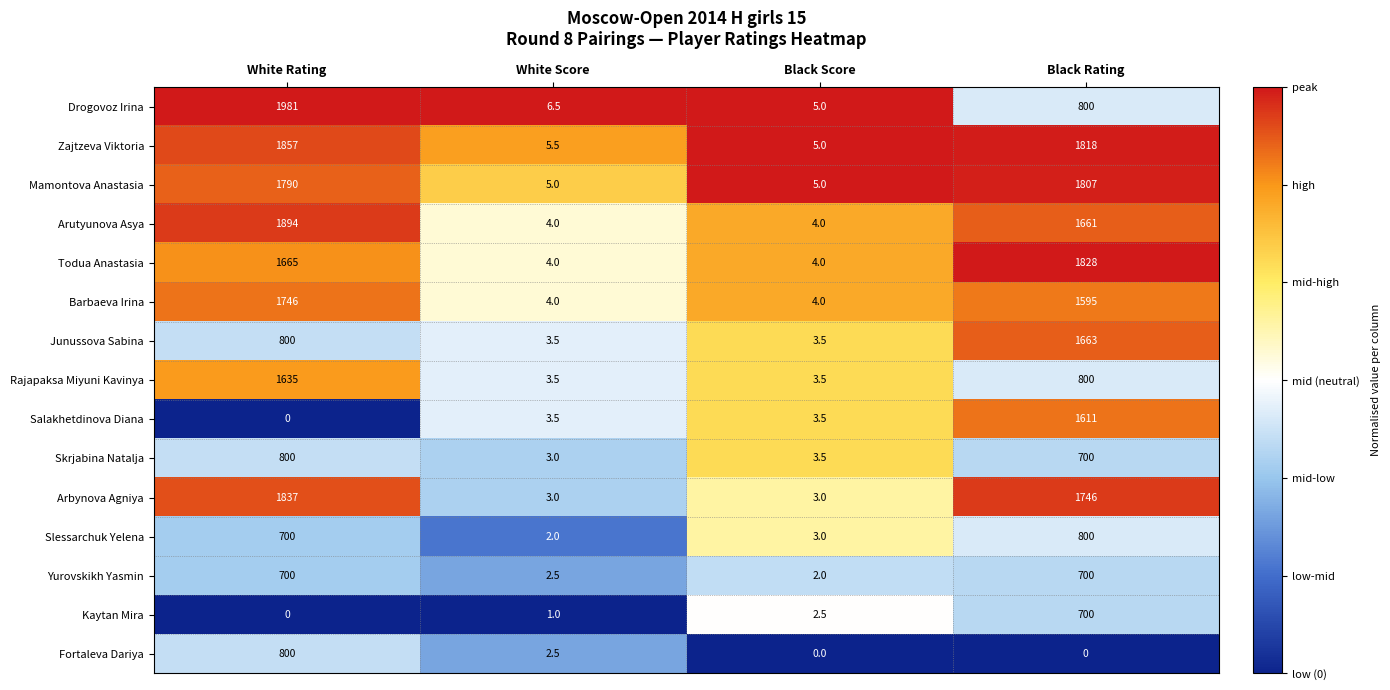

How many categories are shown in the chart?

4